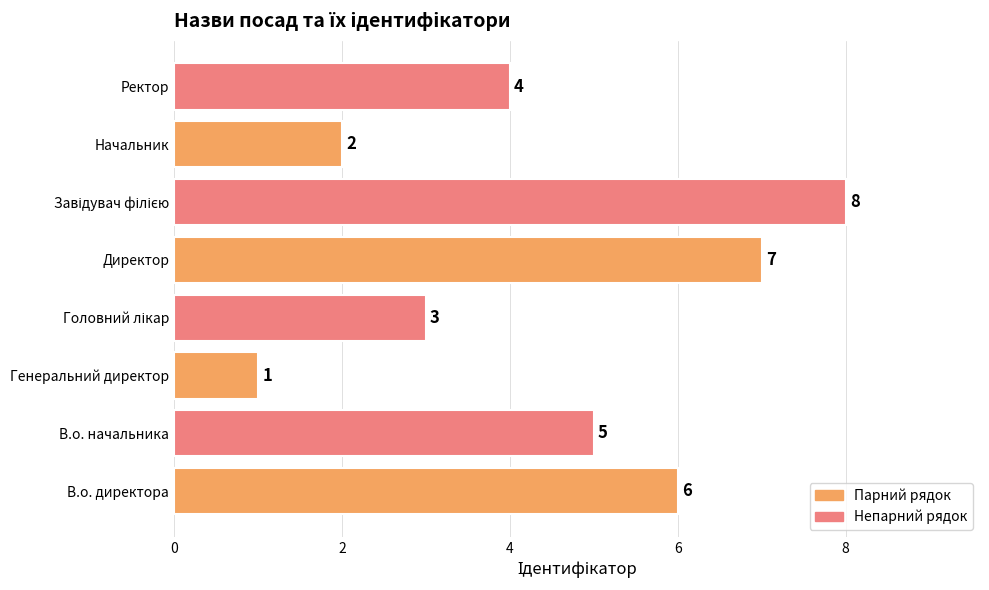

How many series are shown in this chart?

1